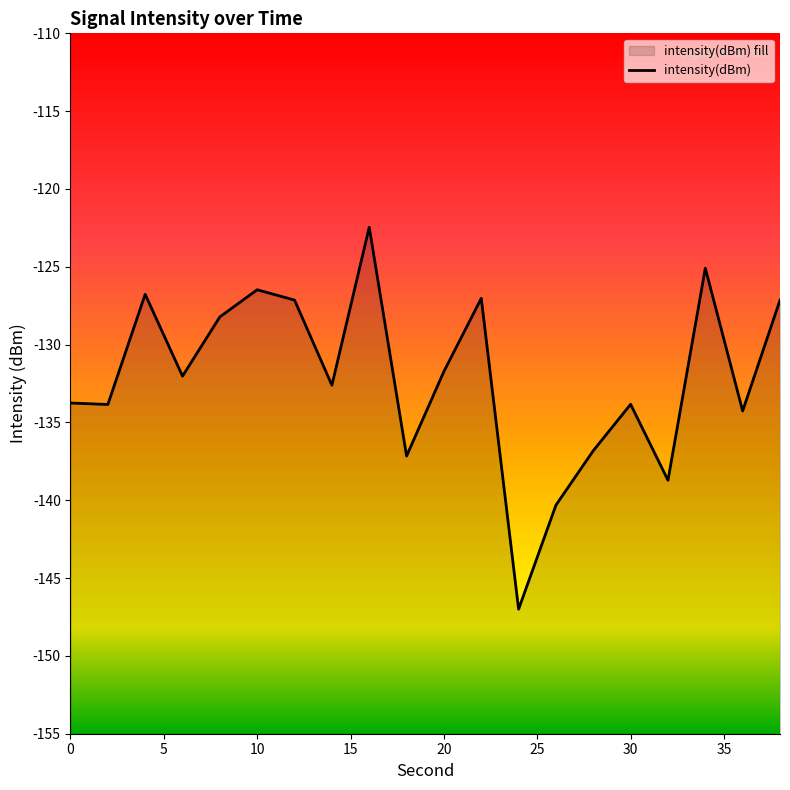

Reading right to left, transcribe all the data shown in this chart.

-127.1	-134.3	-125.1	-138.7	-133.8	-136.8	-140.3	-147.0	-127.0	-131.7	-137.2	-122.5	-132.6	-127.1	-126.5	-128.2	-132.0	-126.8	-133.8	-133.8